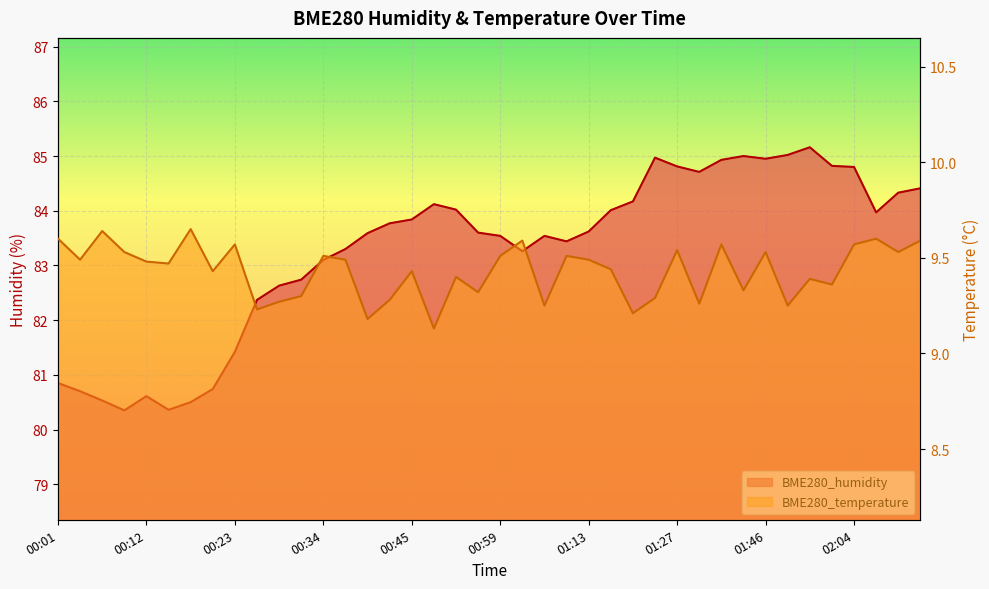

True or false: BME280_humidity and BME280_temperature intersect in this chart.

False